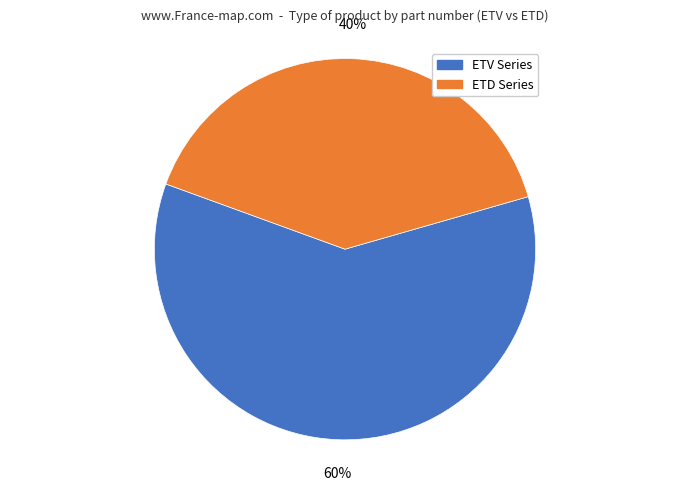

Count the number of slices in the pie.

2